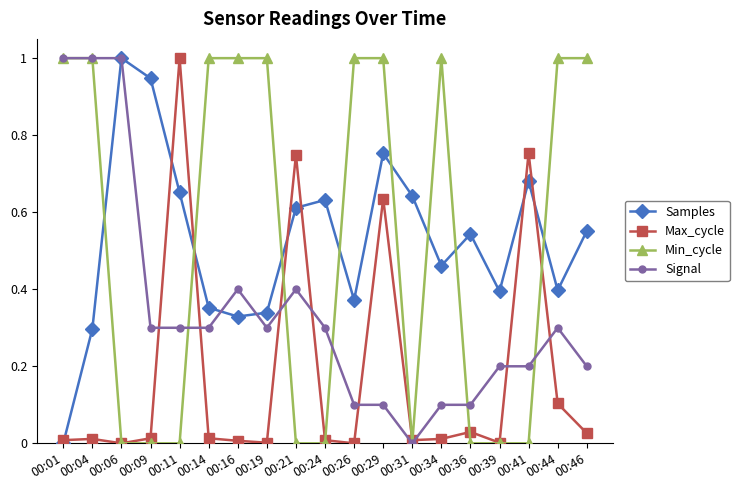

True or false: Min_cycle has a value of 0.6 at 00:34.

False